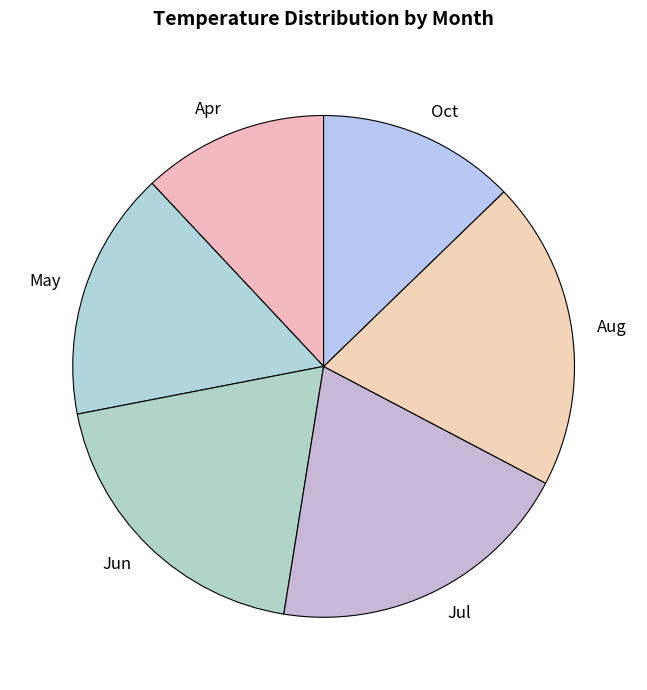

Between Oct and May, which is larger?

May